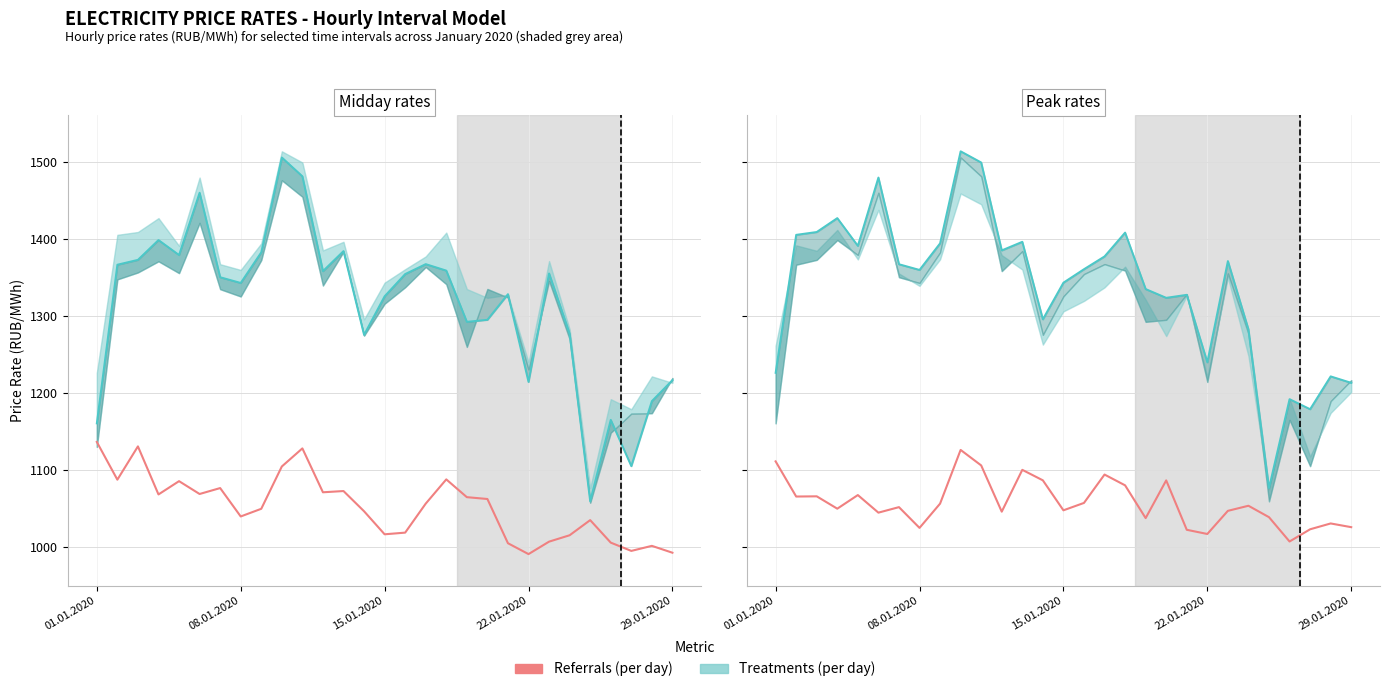

True or false: the data shows 1106.0 at 10.

True